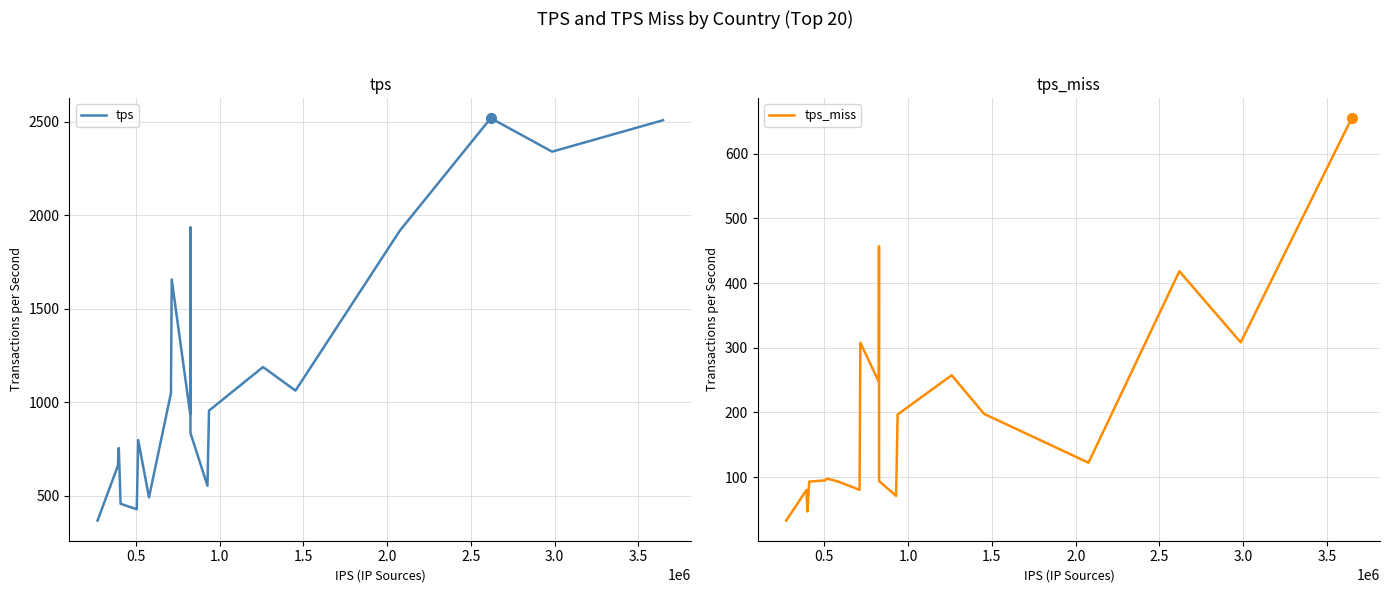

What is the lowest value of the tps_miss series?

32.7